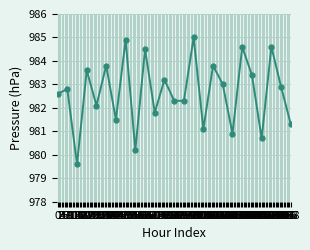

What is the difference between the maximum and minimum values?

5.4